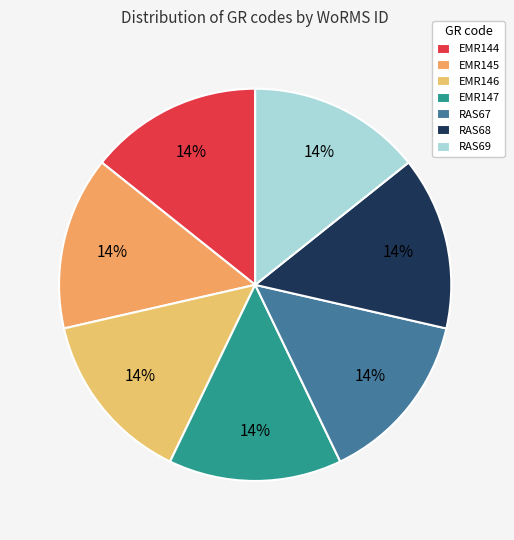

Approximately how many times larger is the value at EMR146 compared to RAS69?

1.0